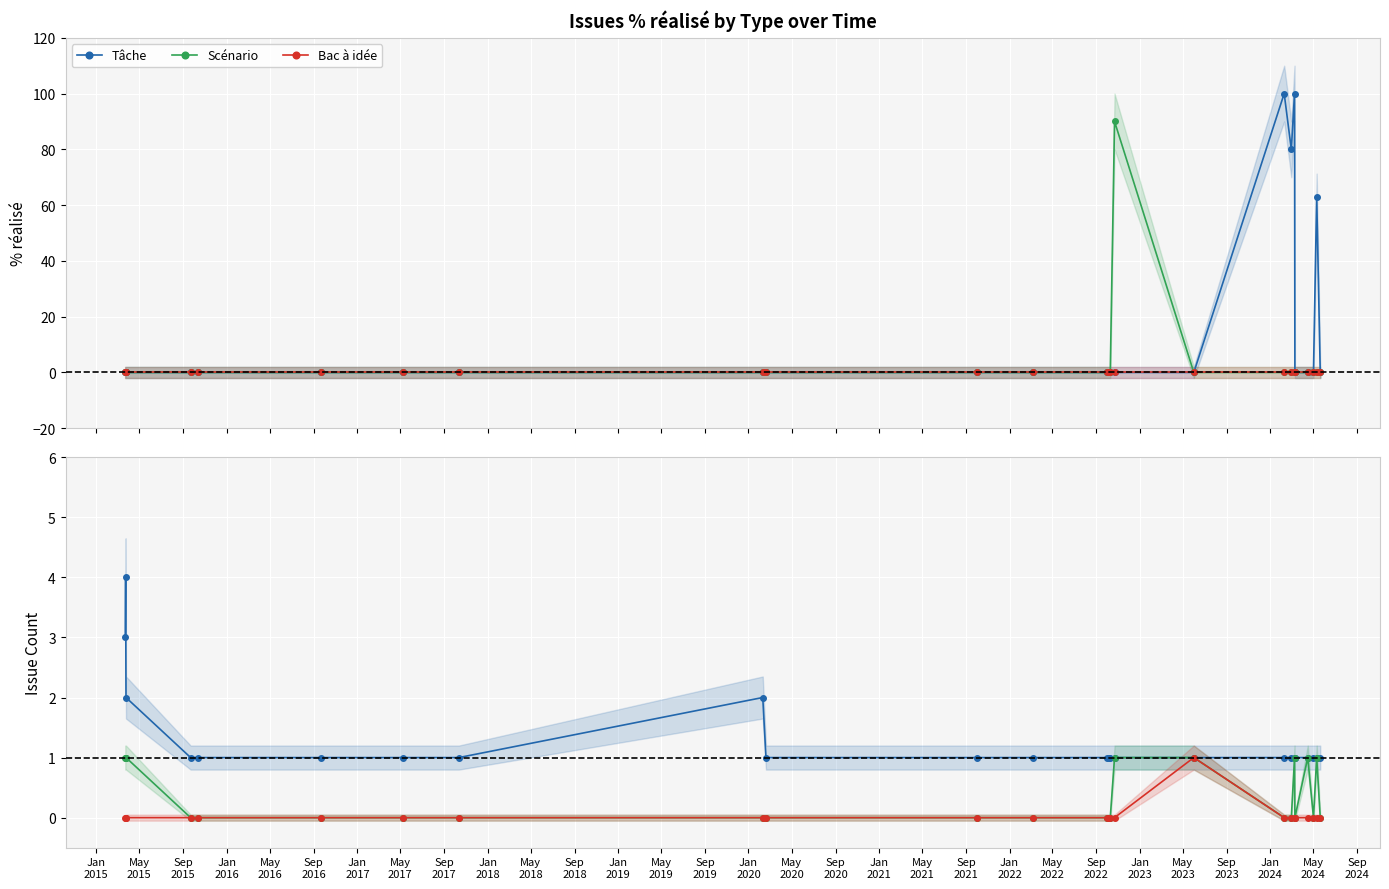

At which category does the chart reach its minimum across all series?

Jan
2016